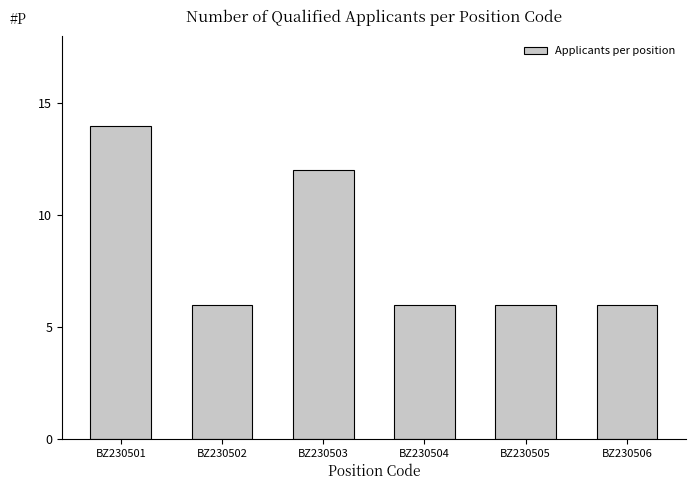

Reading left to right, list all the values displayed in this chart.

14	6	12	6	6	6